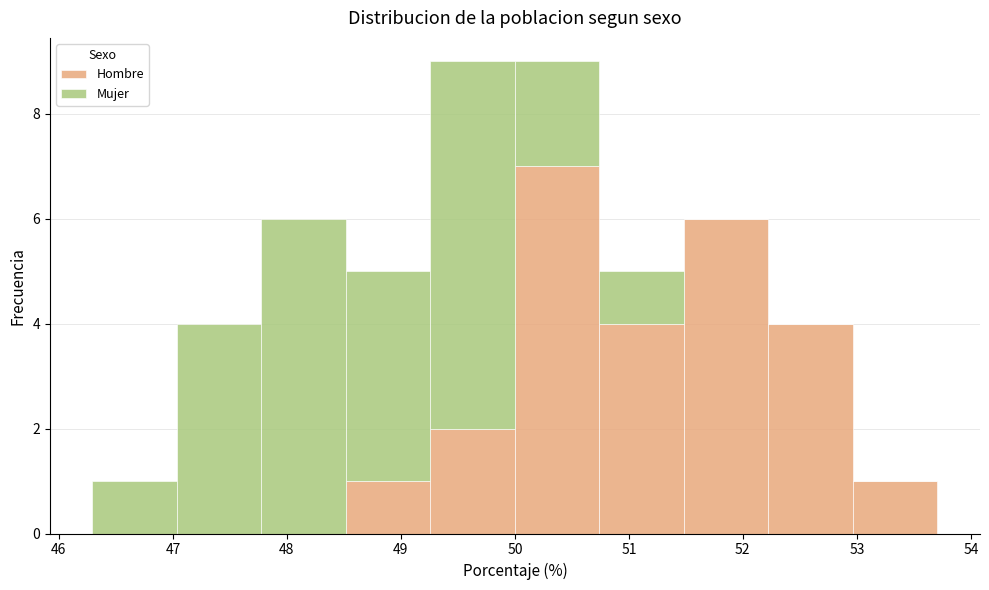

Reading left to right, transcribe this chart: for each stacked bar, give the range it covers on the x-axis and its total height. Neither the bar edges nor the heights are printed on the chart, so give them approximately, as read against the axes.

46.3 to 47.0: 1
47.0 to 47.8: 4
47.8 to 48.5: 6
48.5 to 49.3: 5
49.3 to 50.0: 9
50.0 to 50.7: 9
50.7 to 51.5: 5
51.5 to 52.2: 6
52.2 to 53.0: 4
53.0 to 53.7: 1